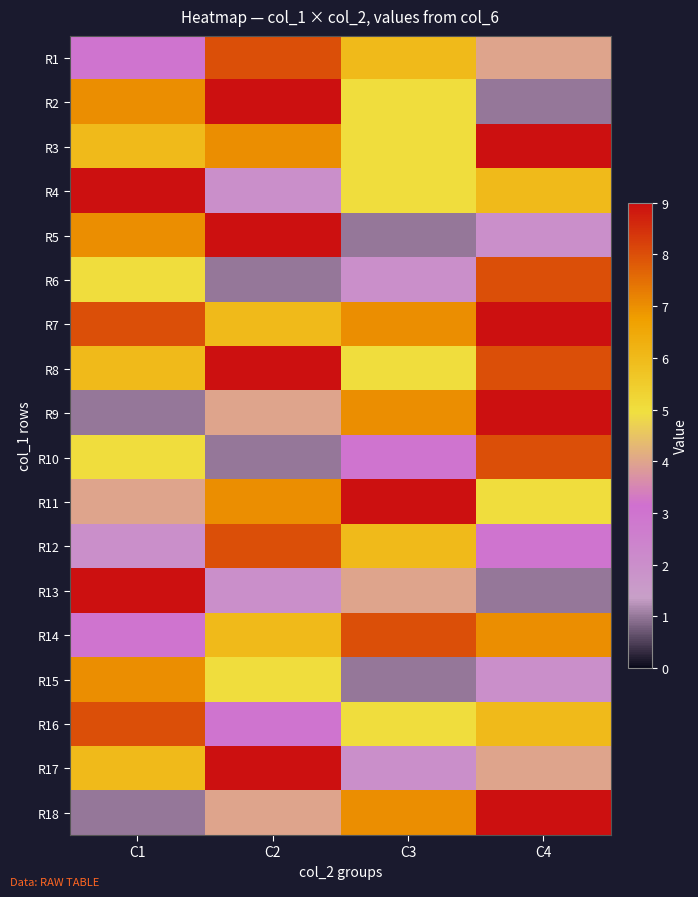

Rank the series at C4 from highest to lowest value.

R3, R7, R9, R18, R6, R8, R10, R14, R4, R16, R11, R1, R17, R12, R5, R15, R2, R13